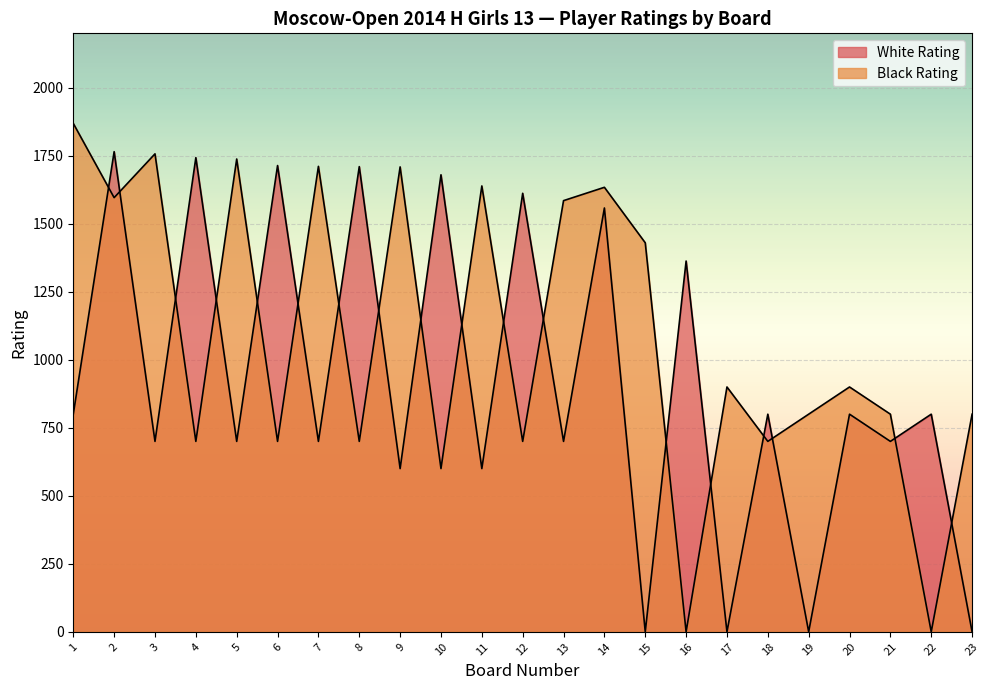

What is the value of the Black Rating point at the 13th from the left?

1585